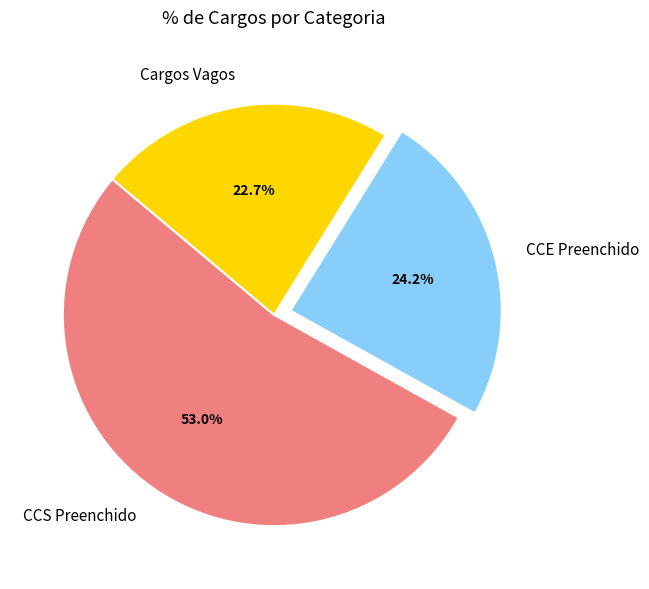

Which slice is the largest?

CCS Preenchido